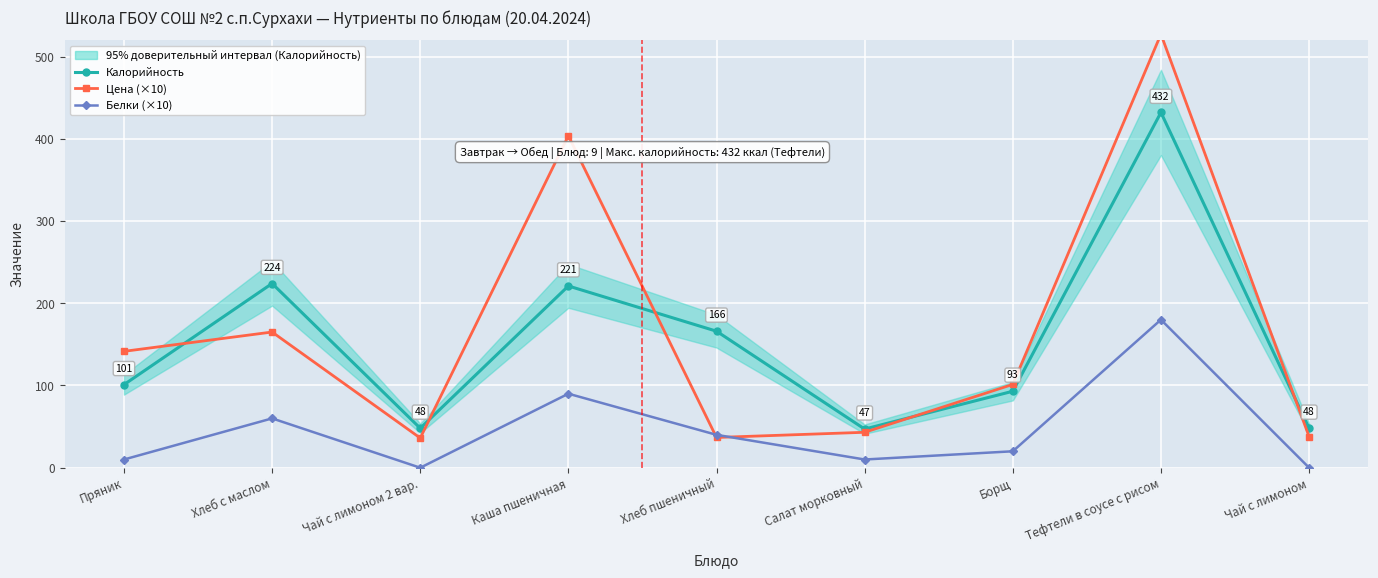

What is the label of the 7th point from the left?

Борщ